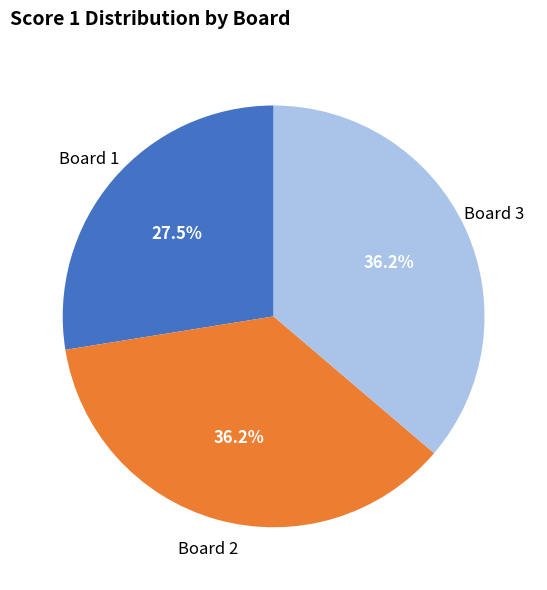

To the nearest percent, what portion does Board 3 represent?

36%